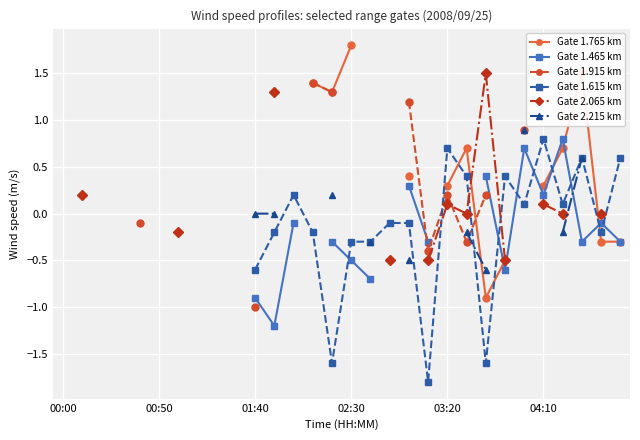

Is this an area chart (filled region under the line)?

No